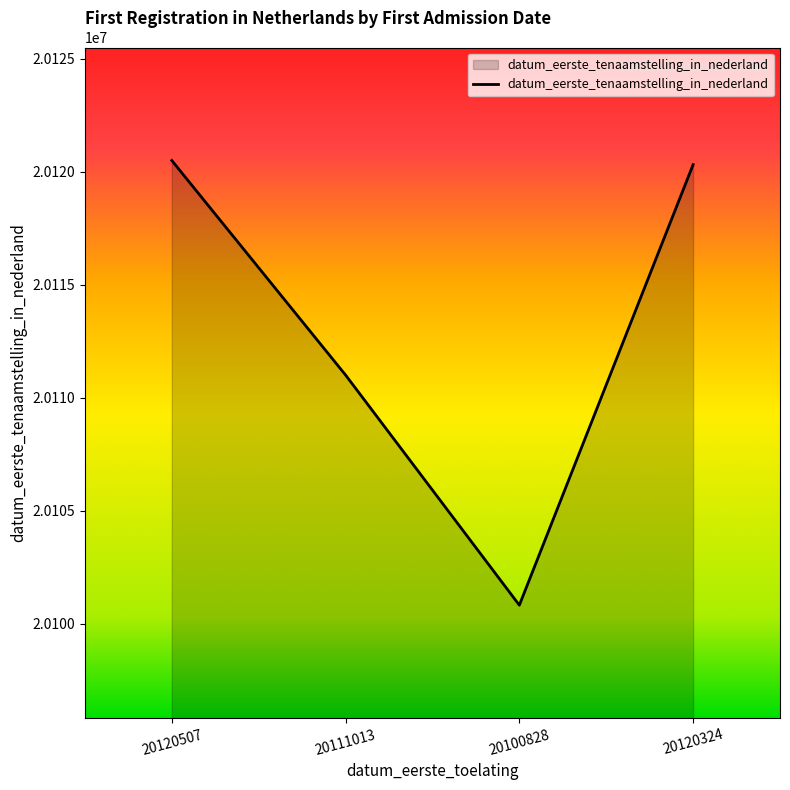

What is the ratio of the value at 20120507 to the value at 20100828?

1.0